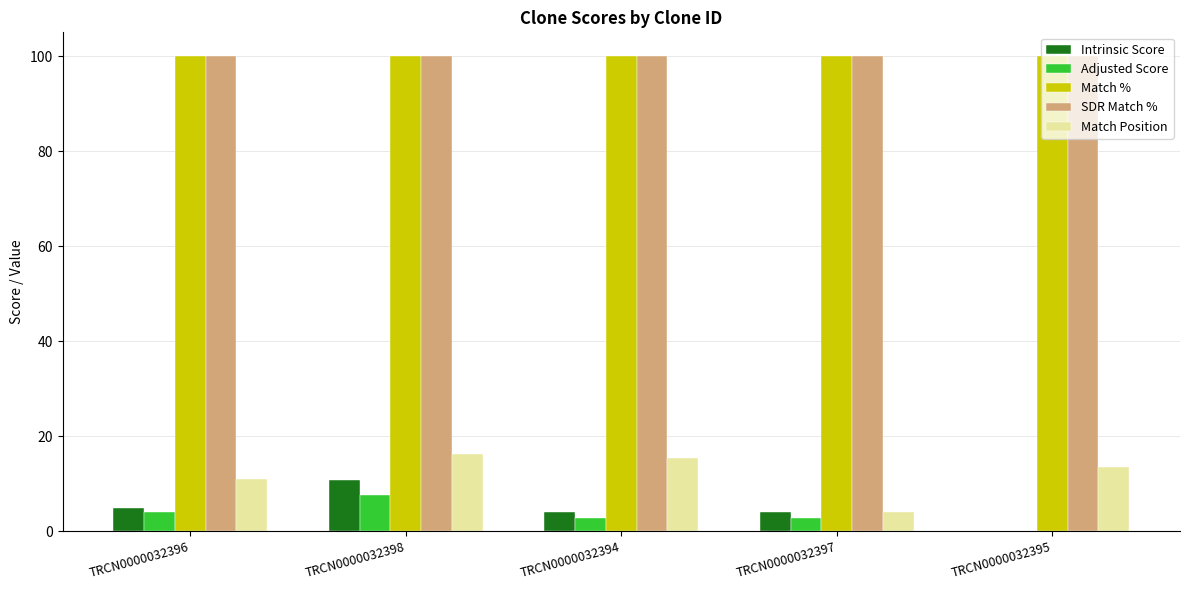

Is the value of SDR Match % at TRCN0000032395 greater than the value of Adjusted Score at TRCN0000032395?

Yes